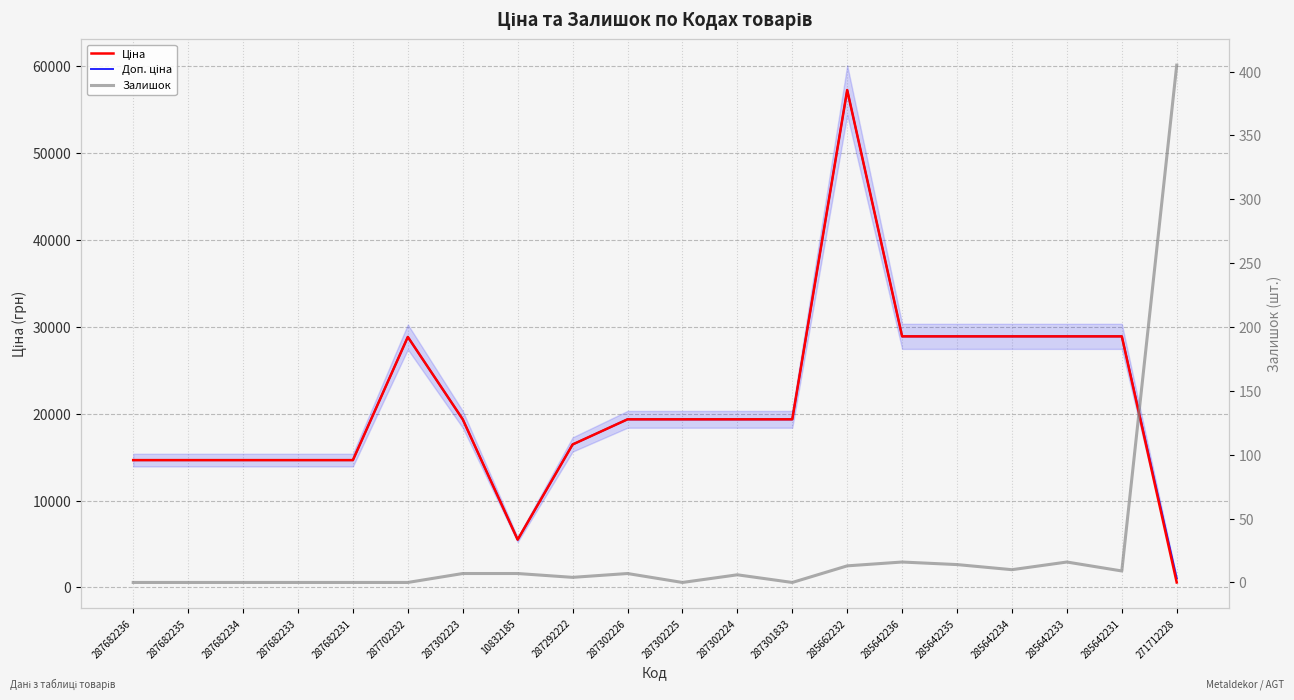

Is it true that Залишок equals 3.5 at 287302226?

False